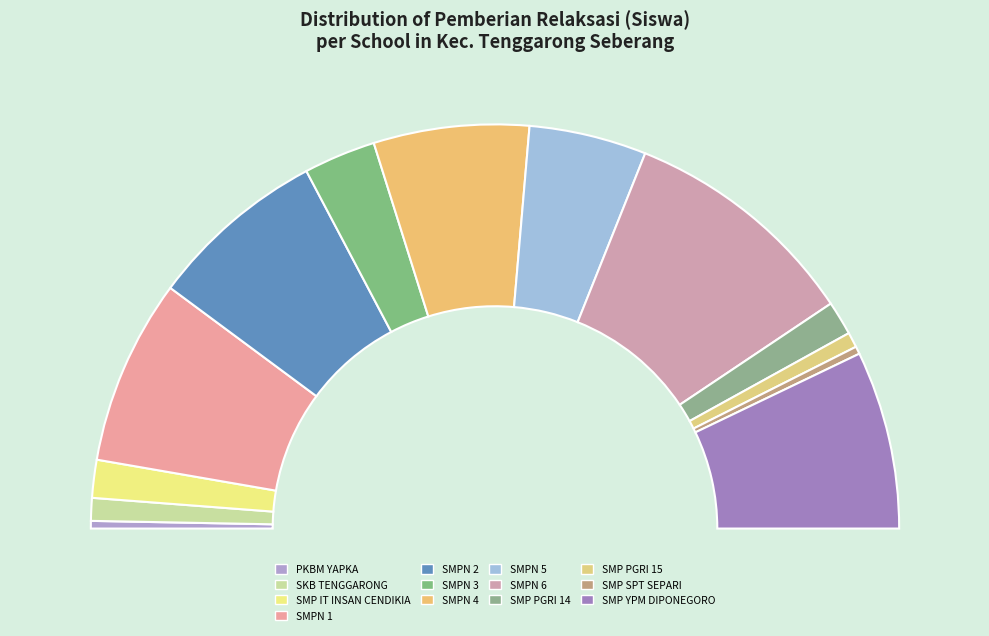

How many segments does this pie chart have?

13